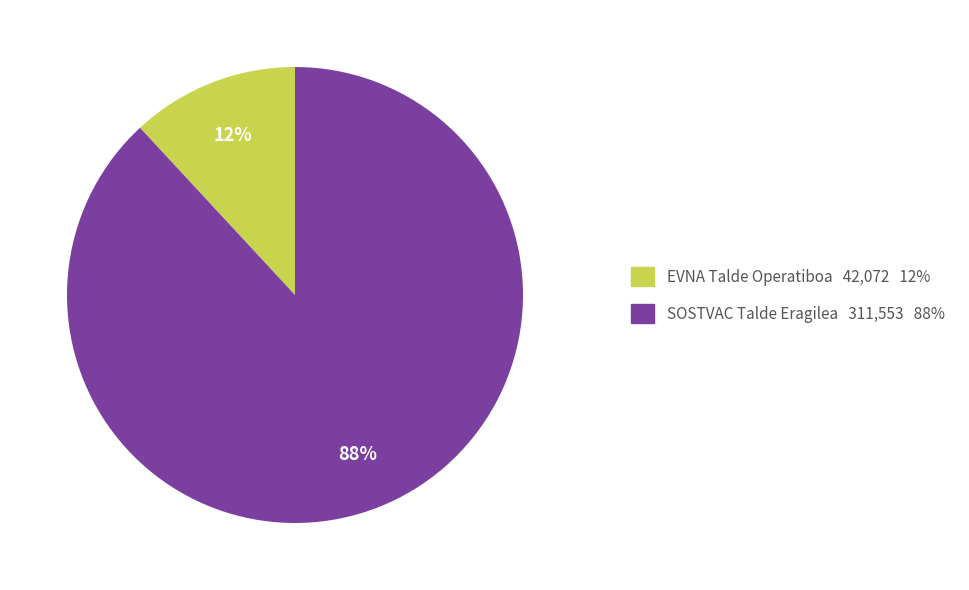

To the nearest percent, what is the combined percentage of EVNA Talde Operatiboa and SOSTVAC Talde Eragilea?

100%